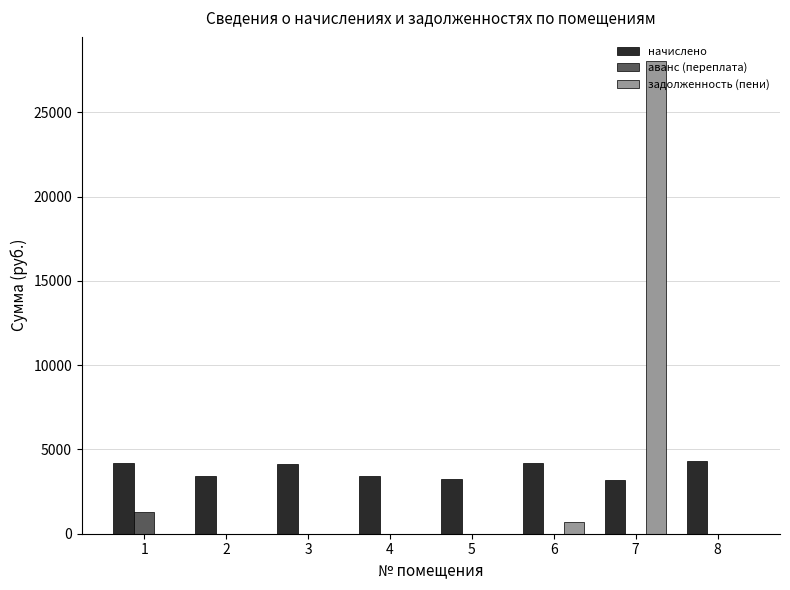

How many distinct data groups are displayed?

3